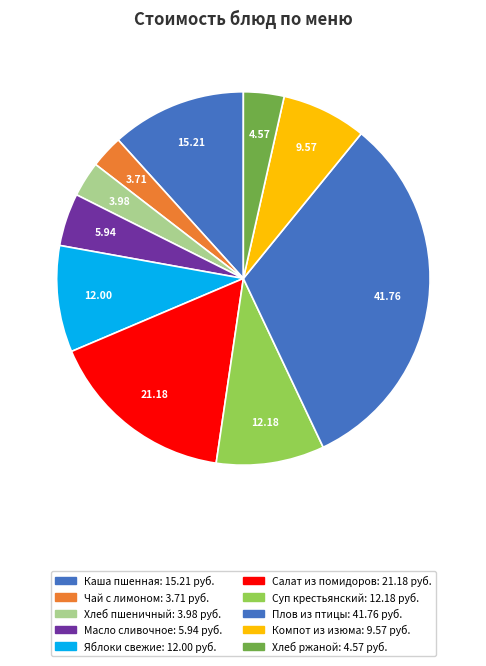

How many segments does this pie chart have?

10